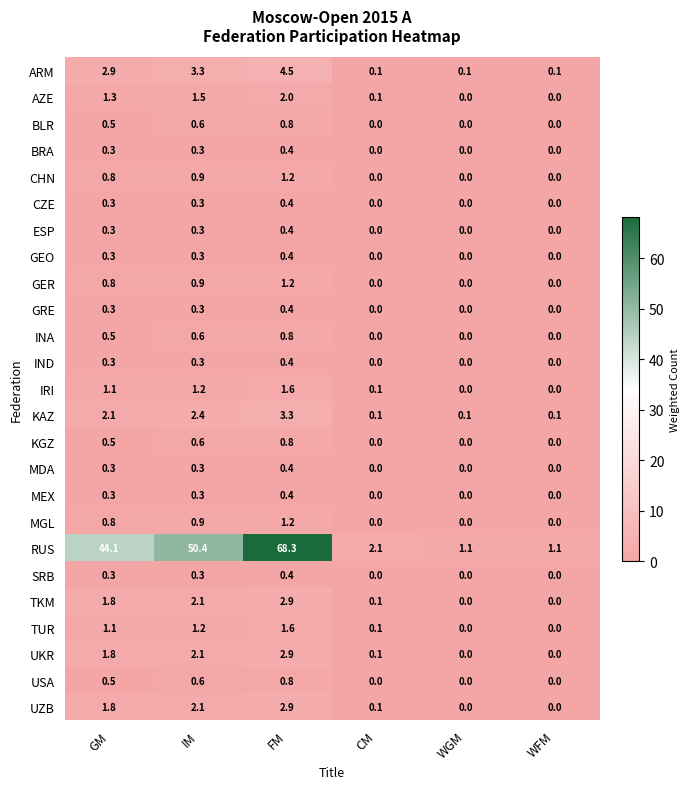

Is it true that AZE equals 2.0 at FM?

True